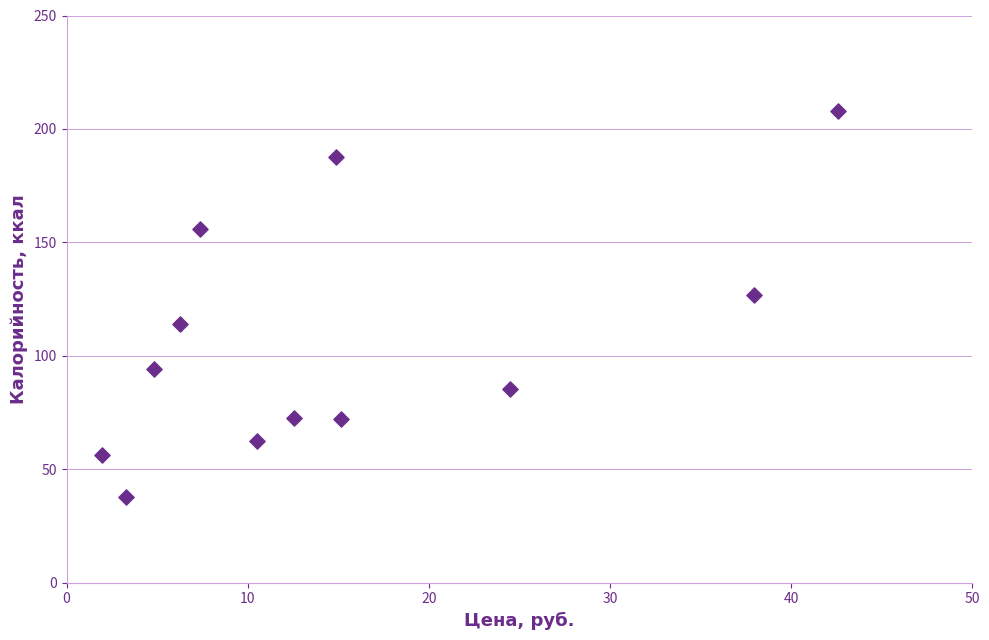

What is the range of X values (max minus min)?

40.7